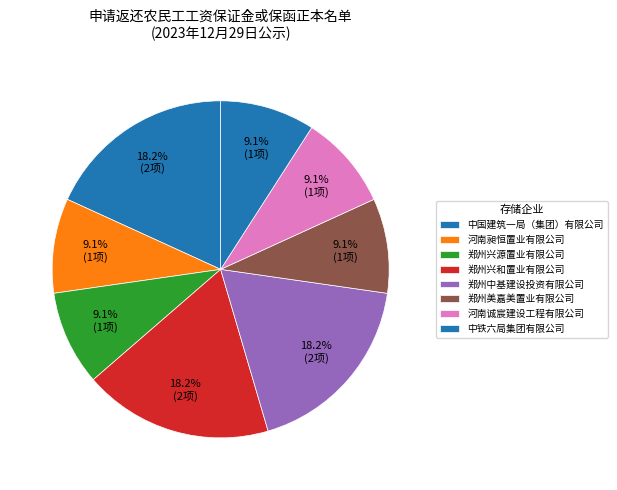

How many slices are in this pie chart?

8